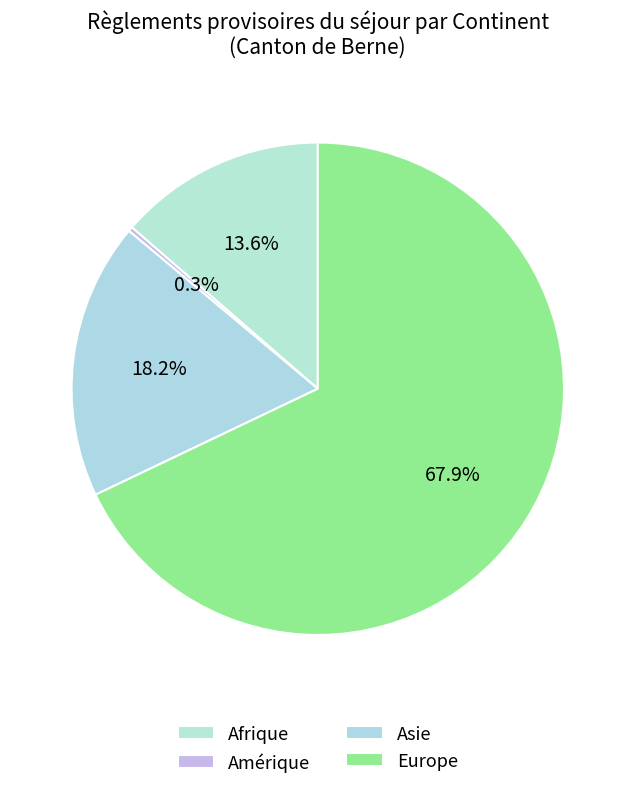

To the nearest percent, what is the difference between the Afrique and Amérique slice percentages?

13%